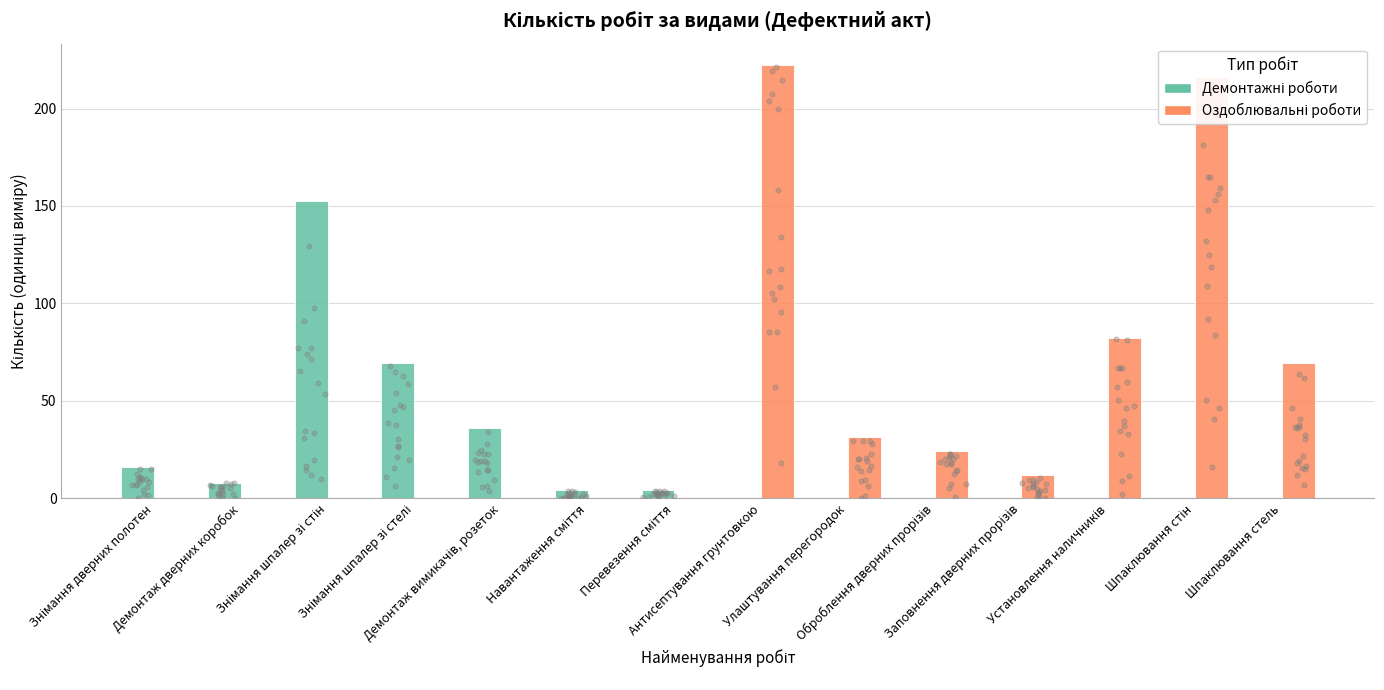

At how many categories does at least one series exceed 28?

8